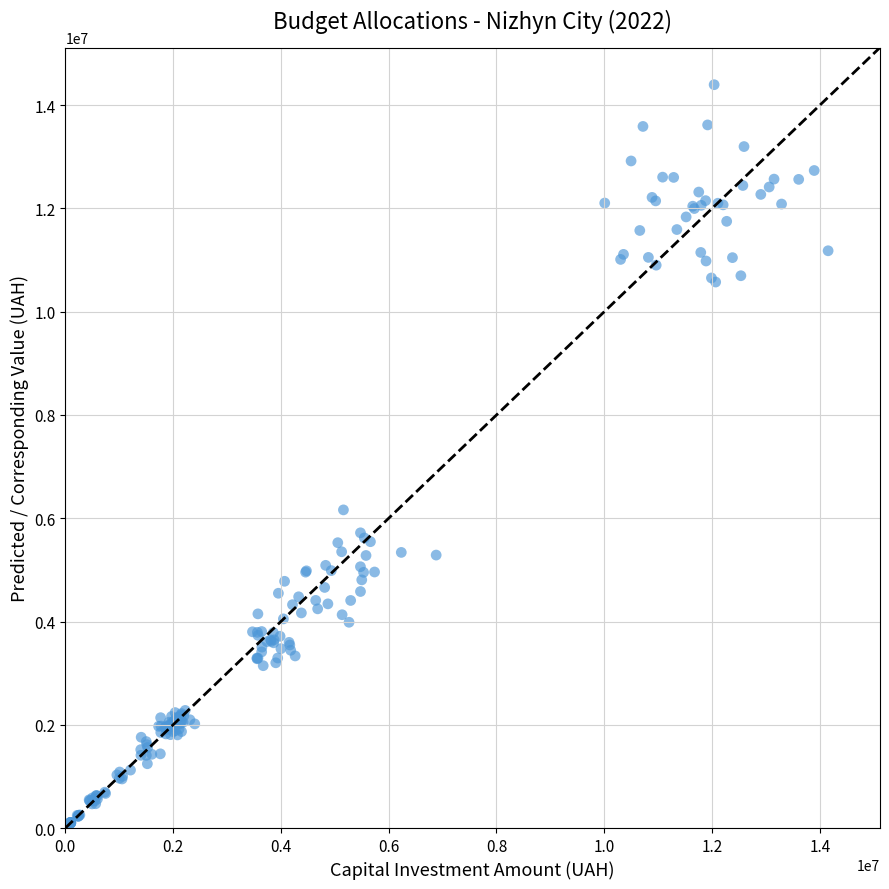

What Y value in the scatter plot is closest to 7198152?

6161747.0